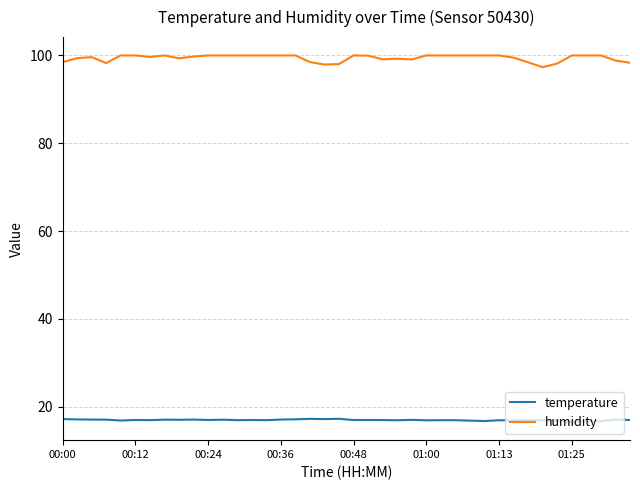

True or false: temperature and humidity intersect in this chart.

False